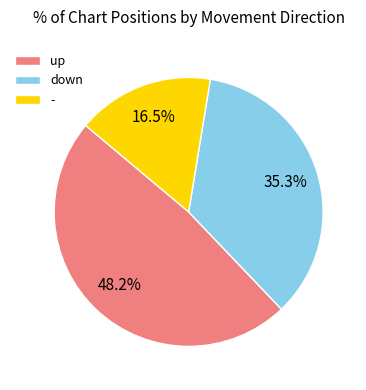

Does up represent more than half of the total?

No